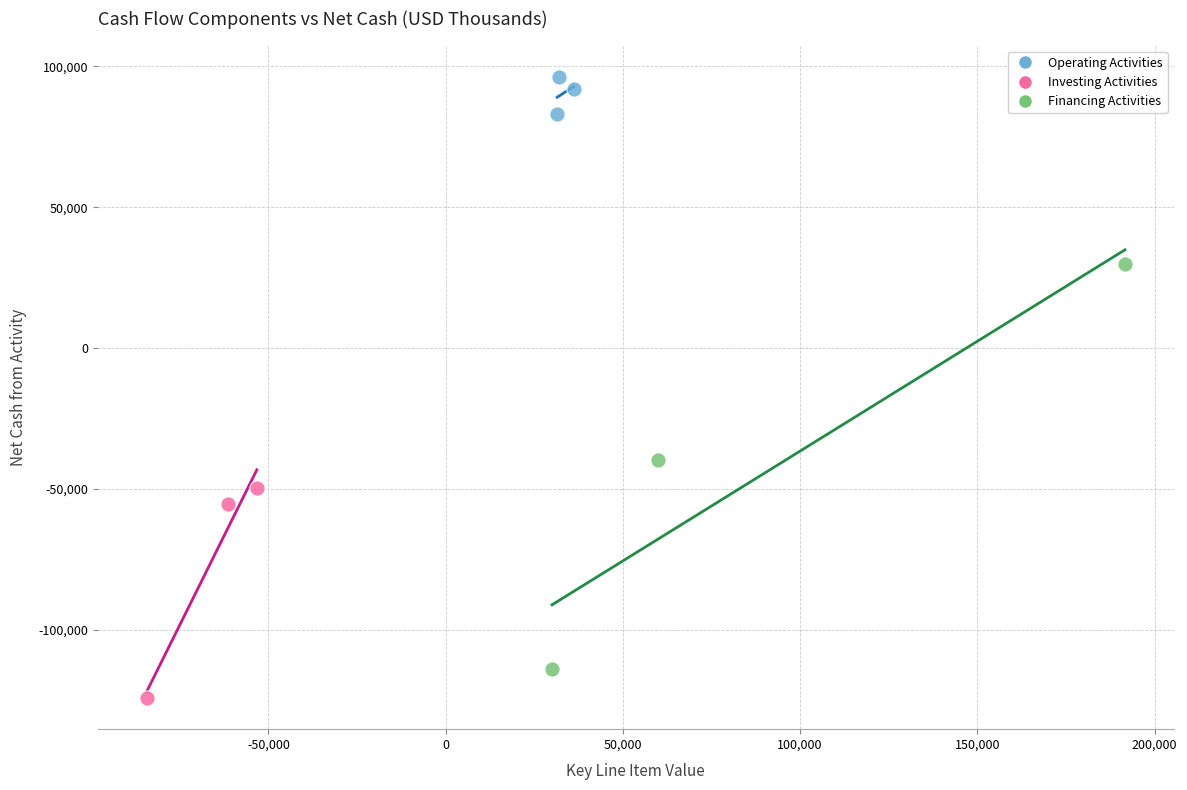

Which series contains the lowest Y value?

Investing Activities